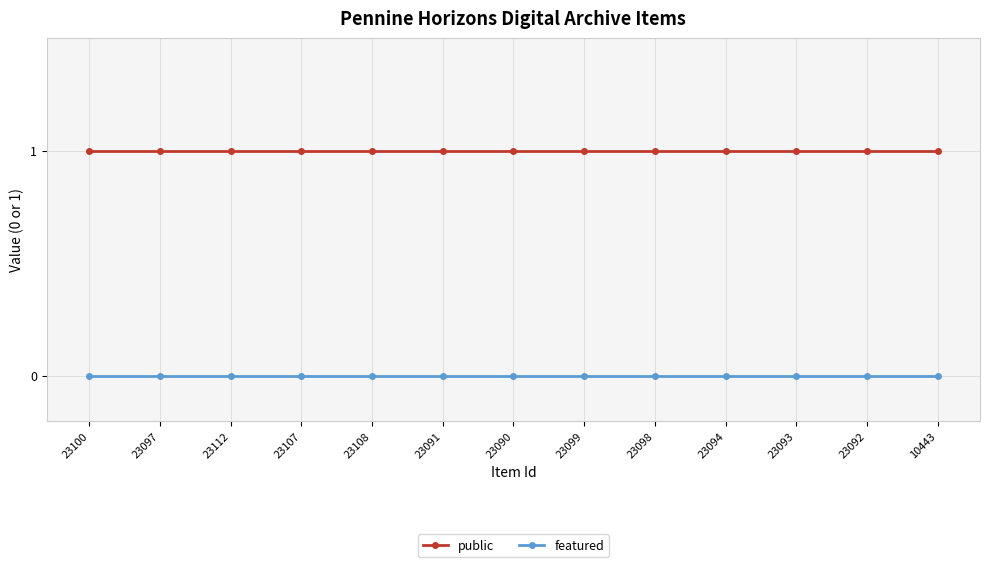

True or false: featured and public cross at least once.

False